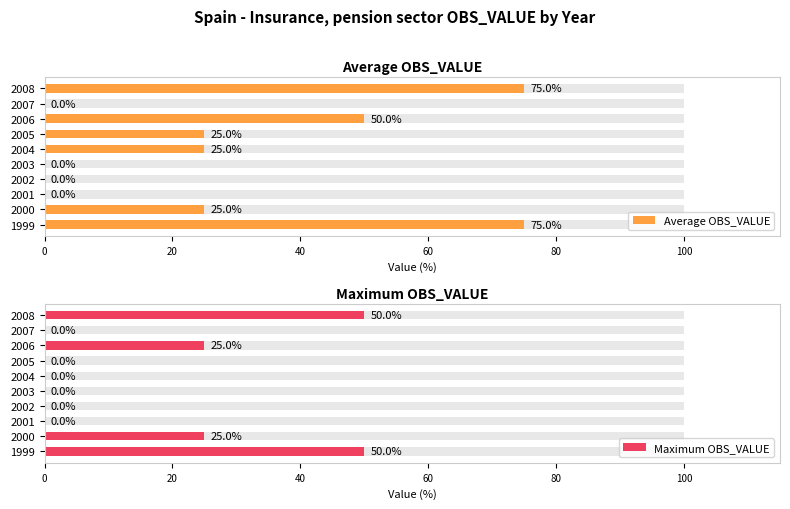

The value of Maximum OBS_VALUE at 2003 is 0. True or false?

True